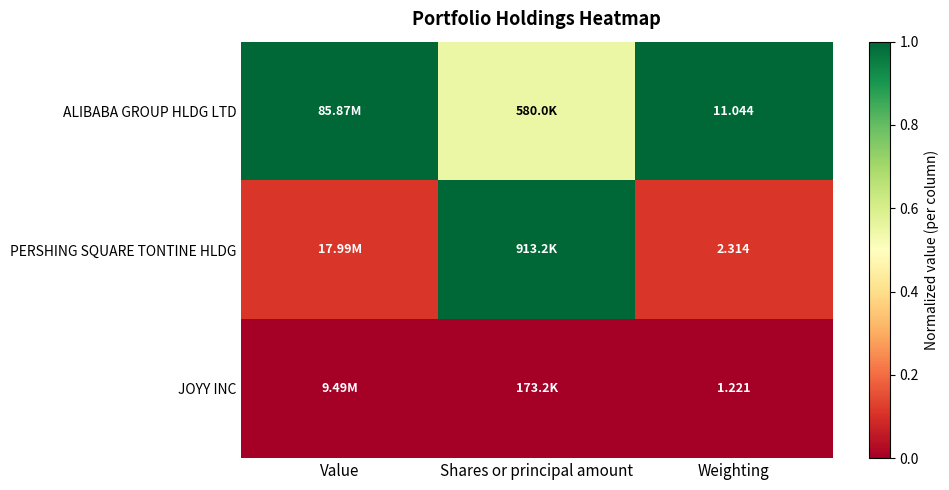

Is the value of PERSHING SQUARE TONTINE HLDG at Weighting greater than the value of ALIBABA GROUP HLDG LTD at Weighting?

No